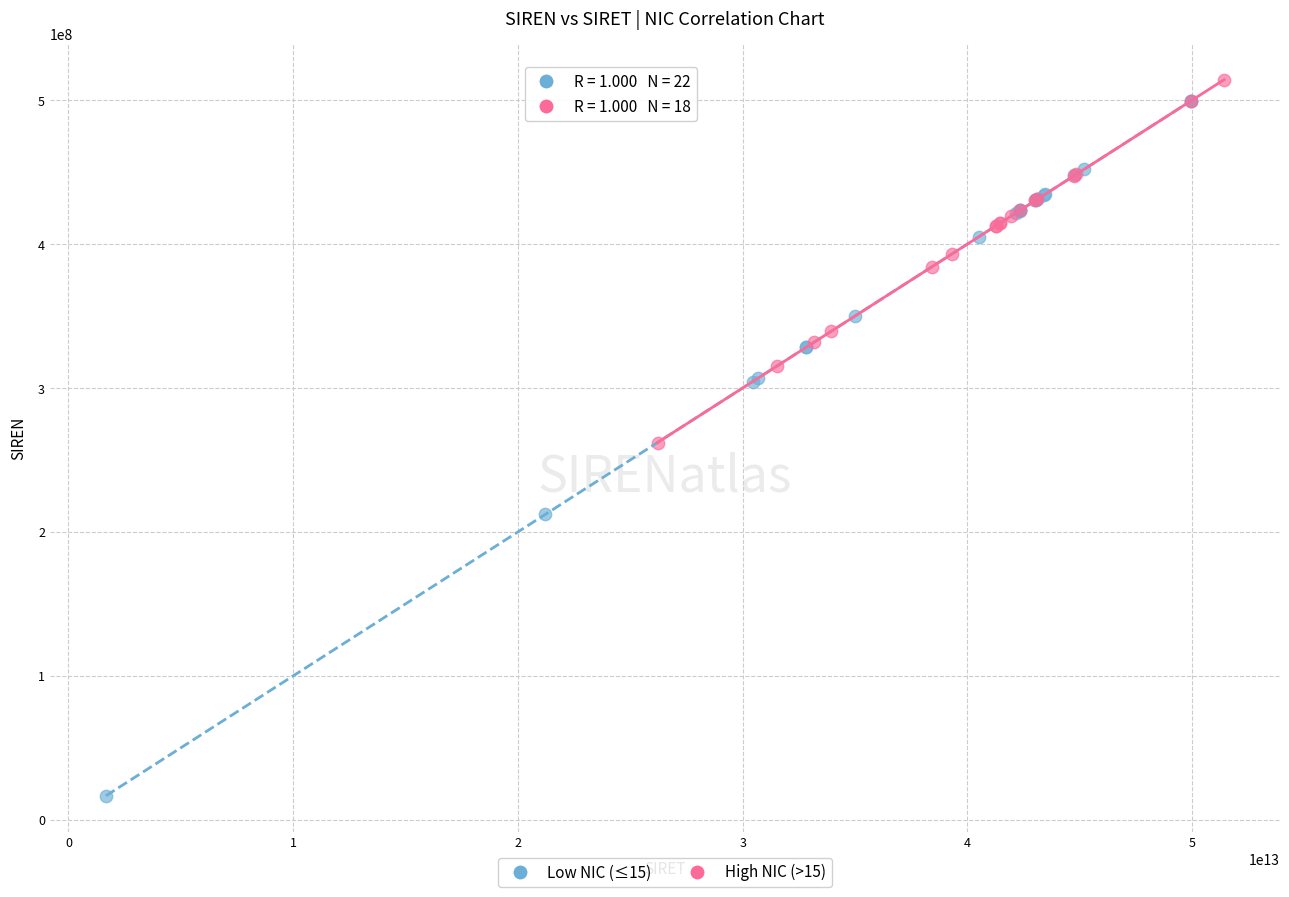

Which series reaches the minimum Y coordinate?

Low NIC (≤15)